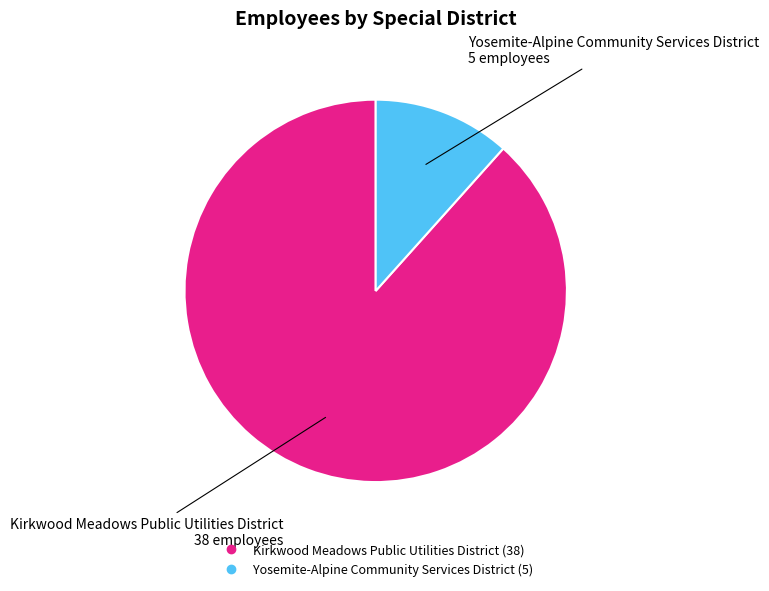

Approximately how many times larger is the value at Yosemite-Alpine Community Services District compared to Kirkwood Meadows Public Utilities District?

0.1